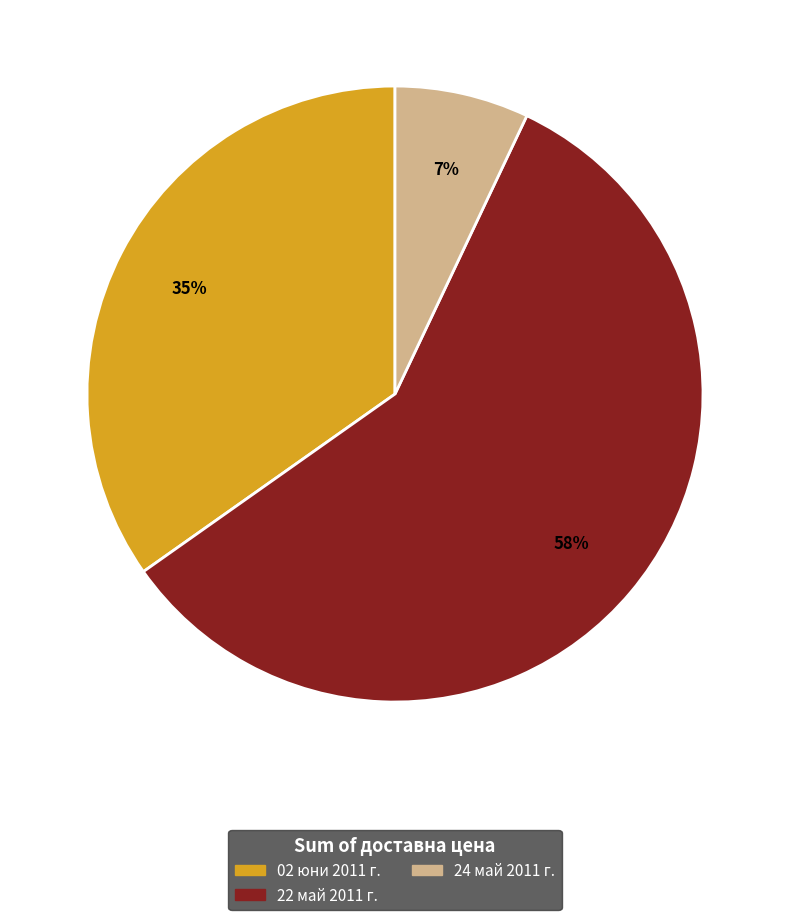

Is it true that 24 май 2011 г. is 7% of the pie?

True